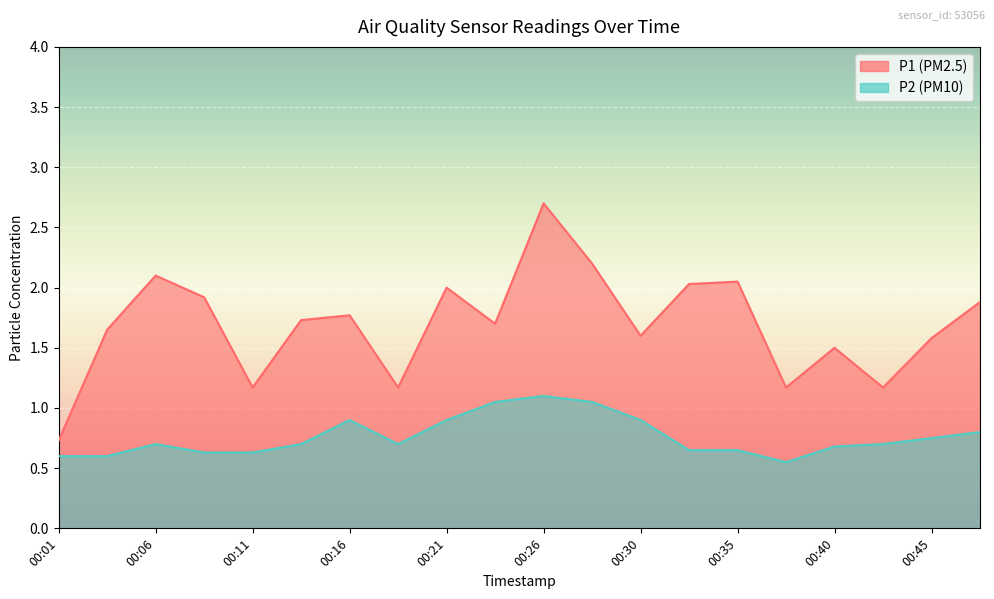

True or false: P1 and P2 cross at least once.

False